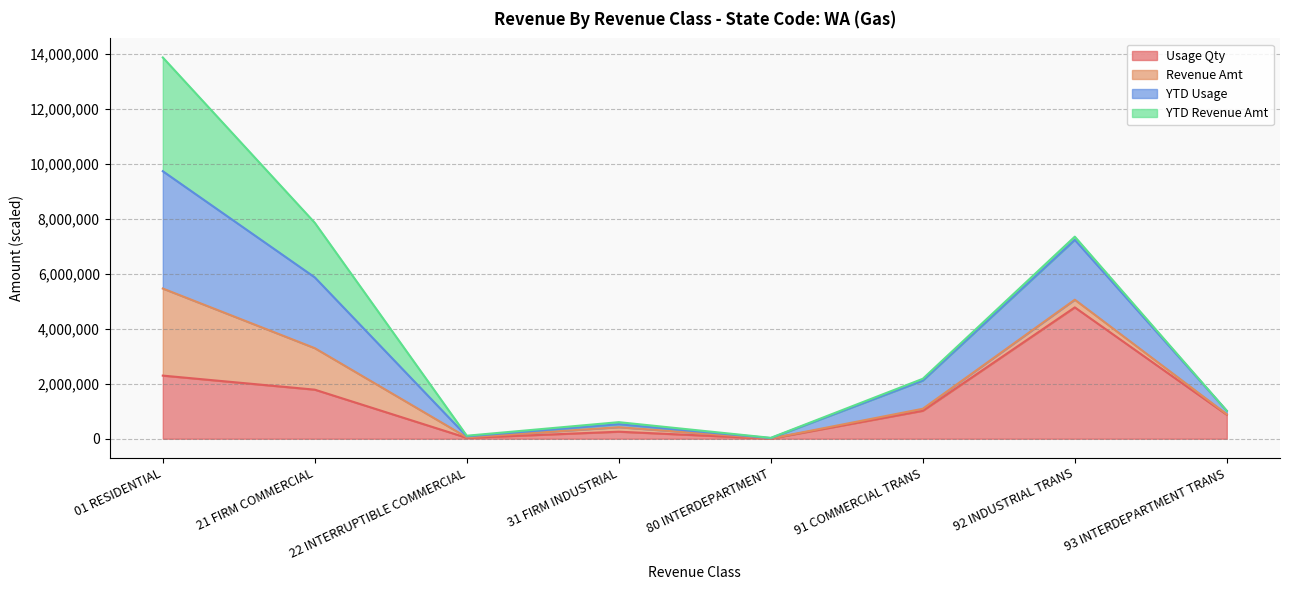

True or false: Usage Qty has more than 1 points higher than both neighbors.

True